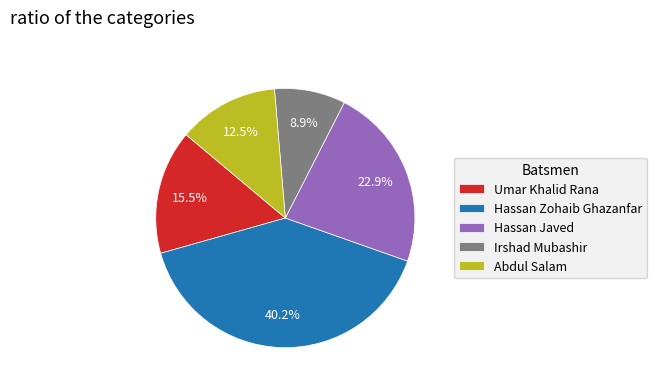

Combined, do Umar Khalid Rana and Hassan Javed account for over 50%?

No